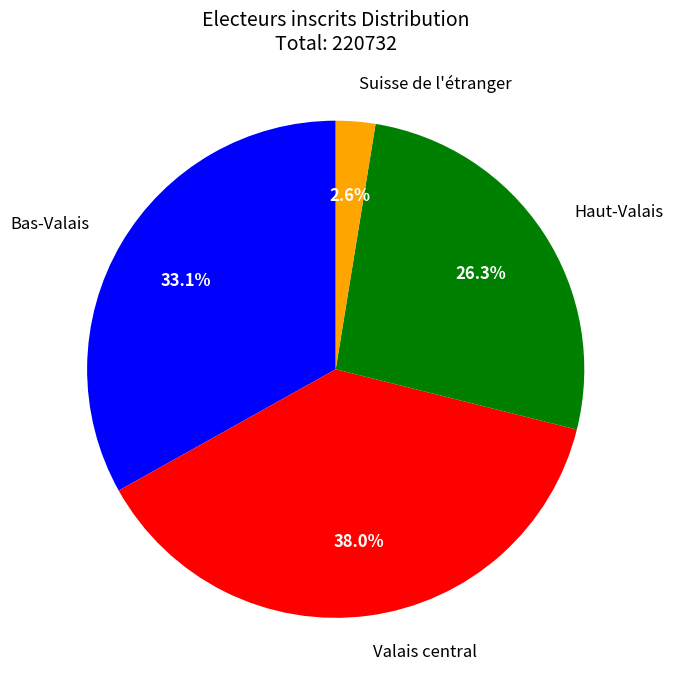

Is there a majority slice in this chart?

No